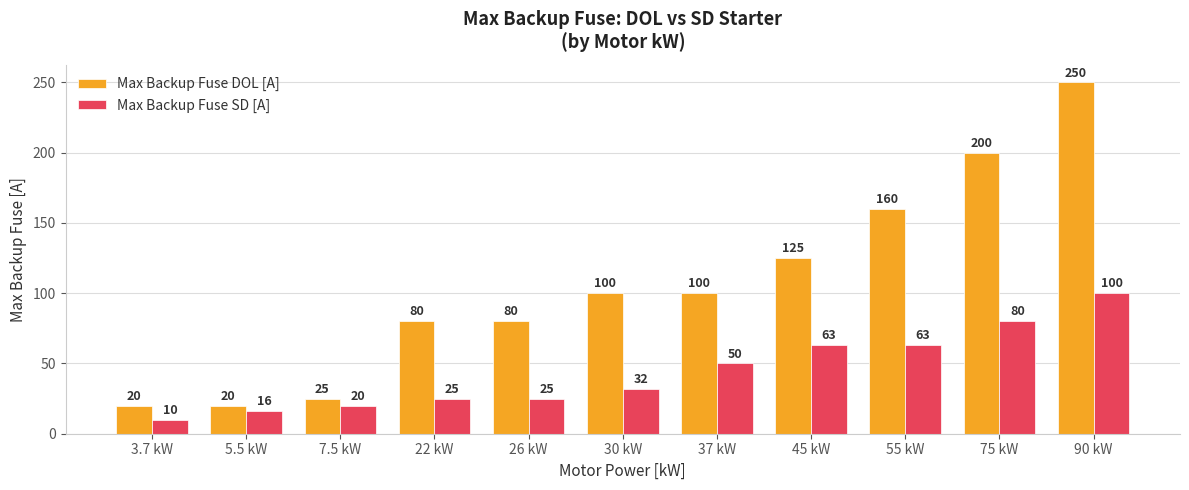

What is the smallest value displayed?

10